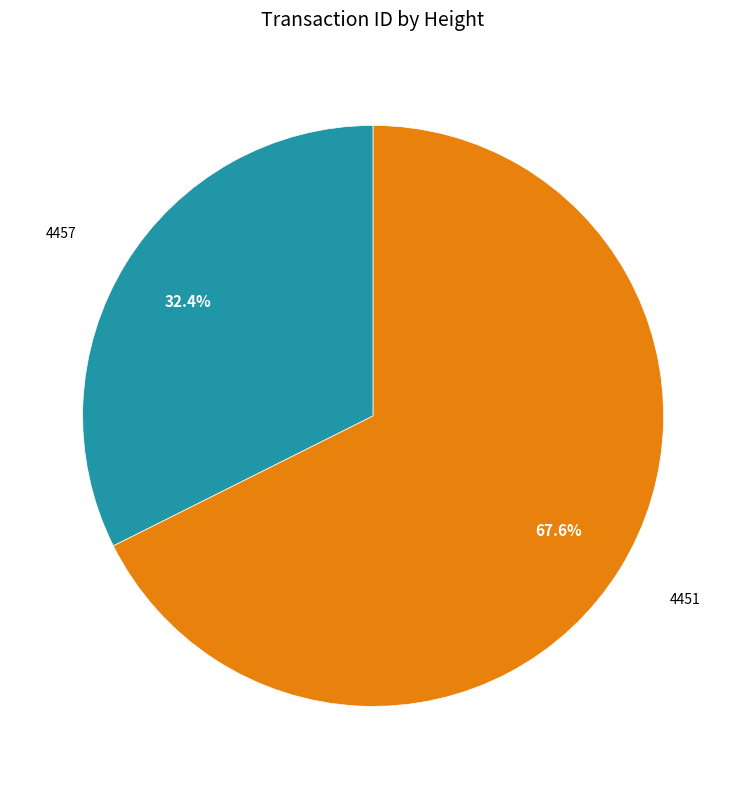

To the nearest percent, what portion does 4457 represent?

32%